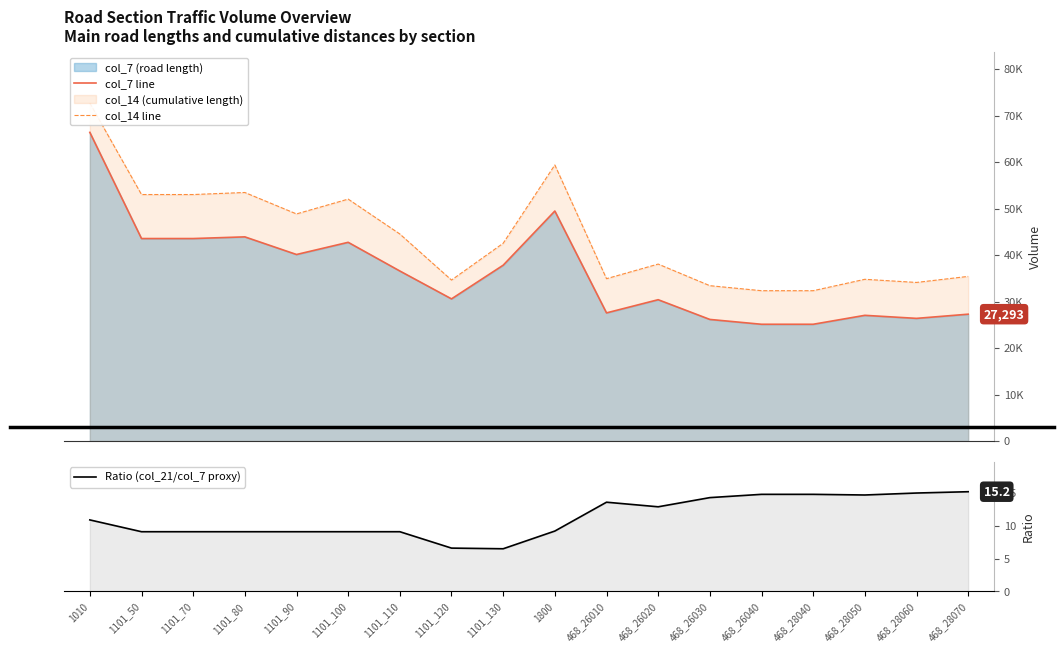

True or false: Ratio (col_21/col_7 proxy) and col_14 line intersect in this chart.

False